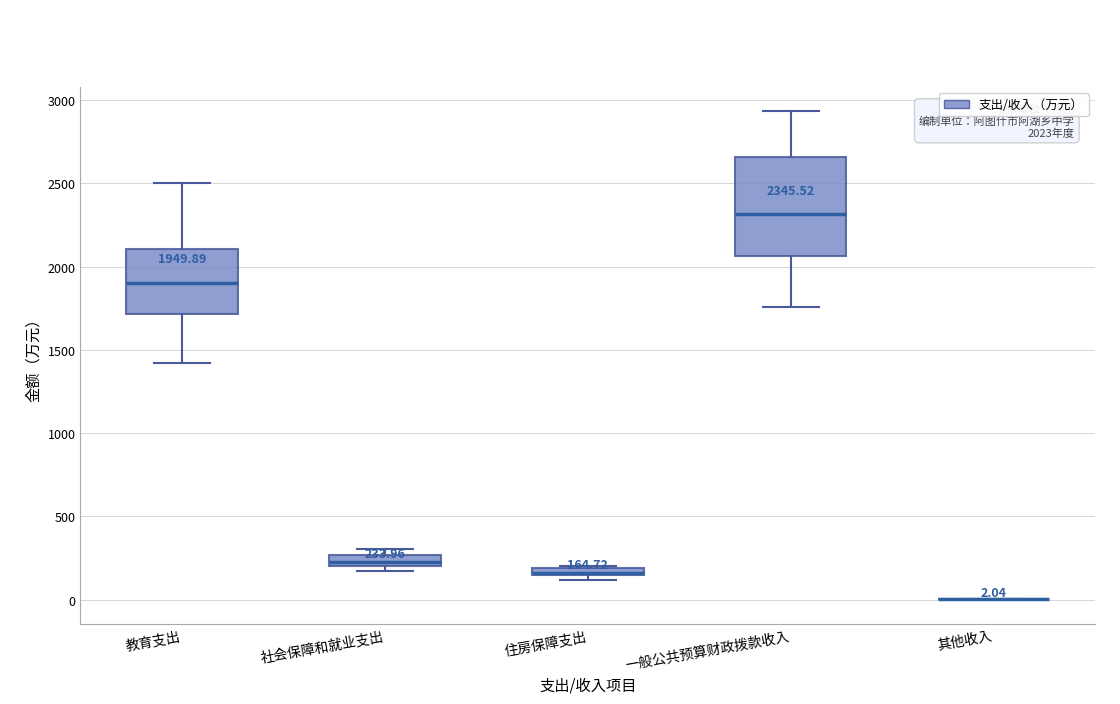

Comparing the boxes themselves (not the whiskers), which one is the tallest?

一般公共预算财政拨款收入